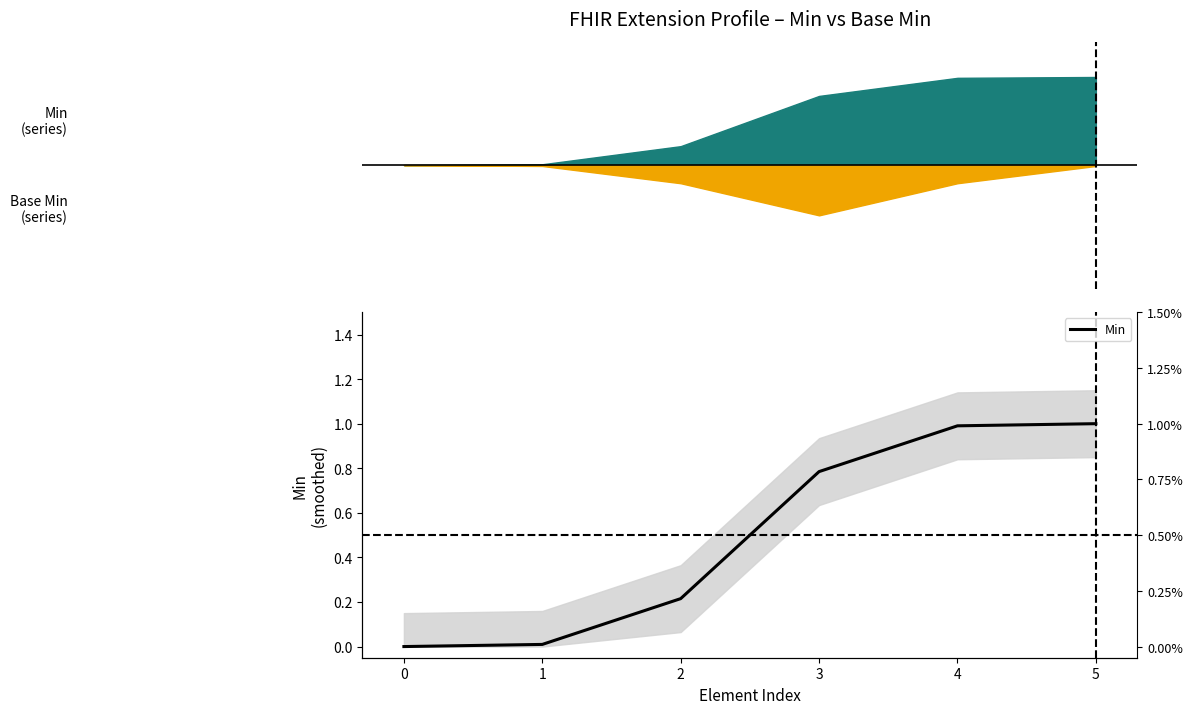

At which category does the chart reach its peak across all series?

5